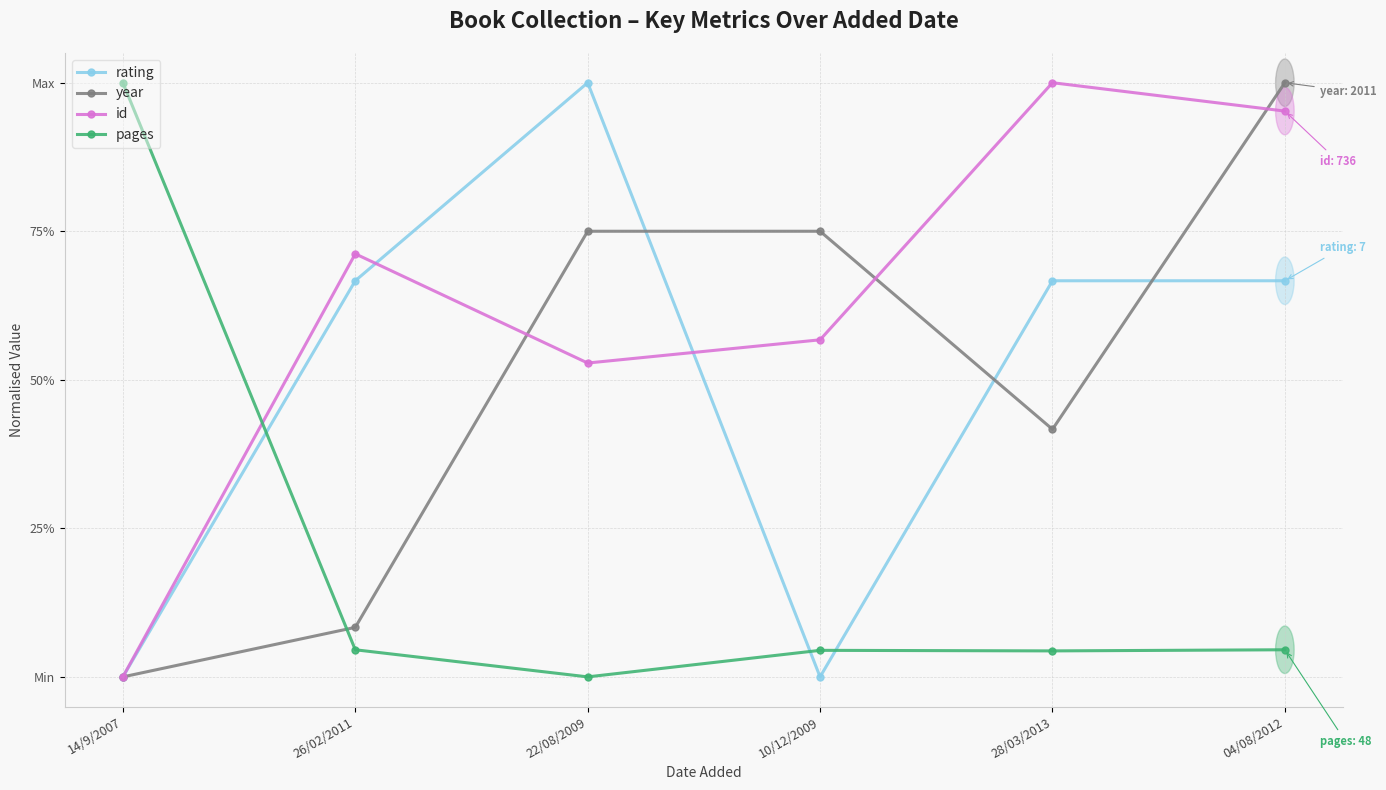

What are all the series names shown in the legend?

rating, year, id, pages